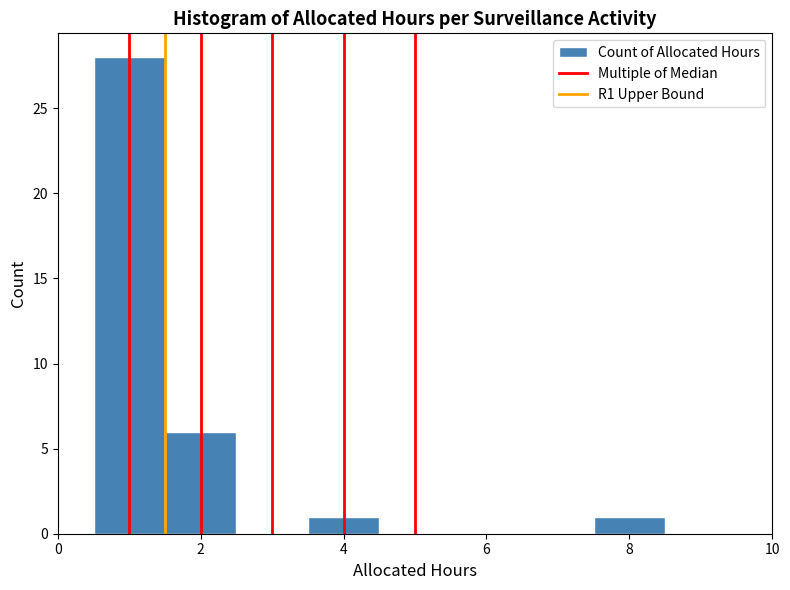

Reading left to right, list every bar in this chart as the range it spans on the x-axis followed by its height. Neither the bar edges nor the heights are printed on the chart, so give them approximately, as read against the axes.

0.5 to 1.5: 28
1.5 to 2.5: 6
2.5 to 3.5: 0
3.5 to 4.5: 1
4.5 to 5.5: 0
5.5 to 6.5: 0
6.5 to 7.5: 0
7.5 to 8.5: 1